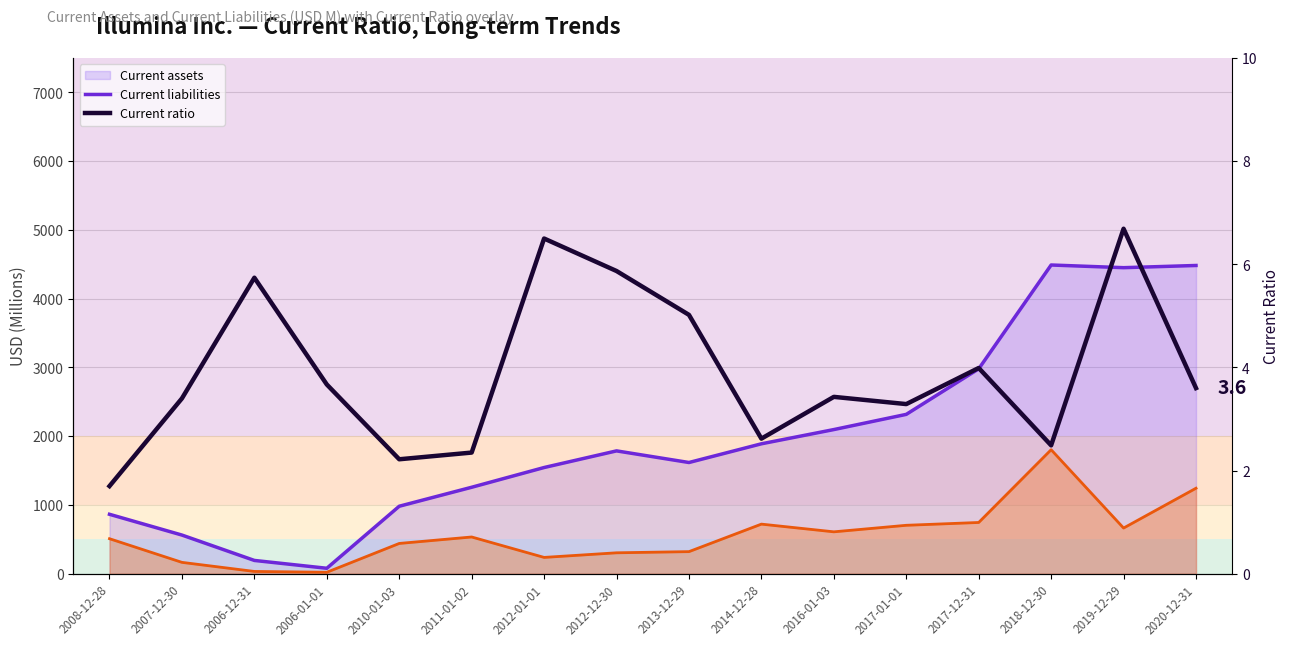

How many interior local peaks does the Current ratio series have?

5